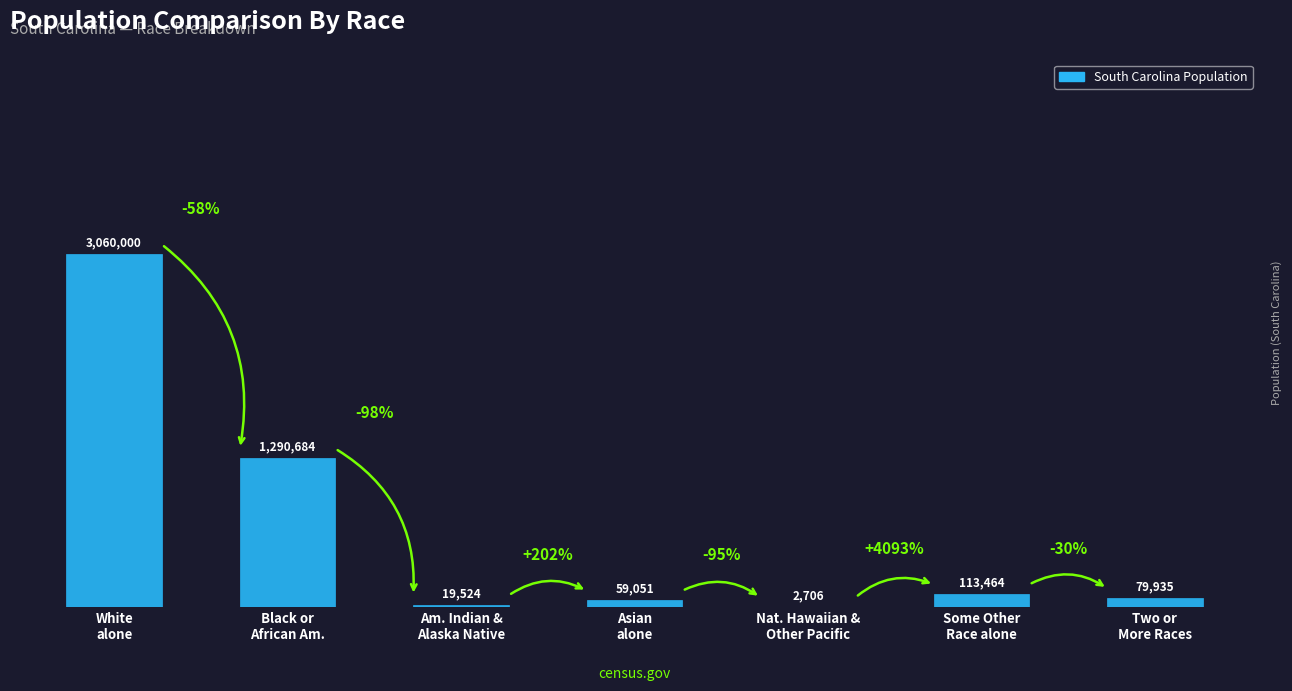

Are the bars horizontal?

No